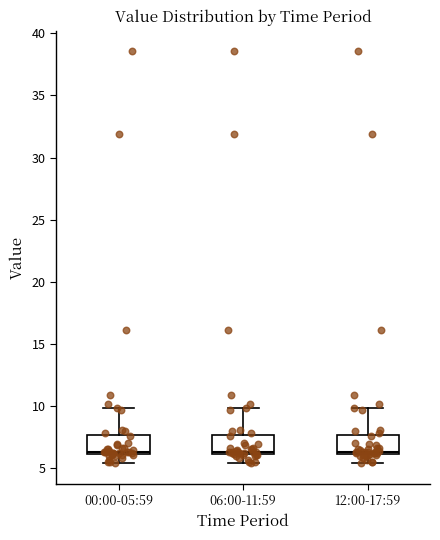

Reading left to right, read every box against the y-axis: the position of its median line, the range the box covers, and the ends of its whiskers. The values are not printed on the chart, so give them approximately, as read against the axis.

00:00-05:59: median 6.5, box 6.0 to 7.5, whiskers 5.5 to 10.0
06:00-11:59: median 6.5, box 6.0 to 7.5, whiskers 5.5 to 10.0
12:00-17:59: median 6.5, box 6.0 to 7.5, whiskers 5.5 to 10.0